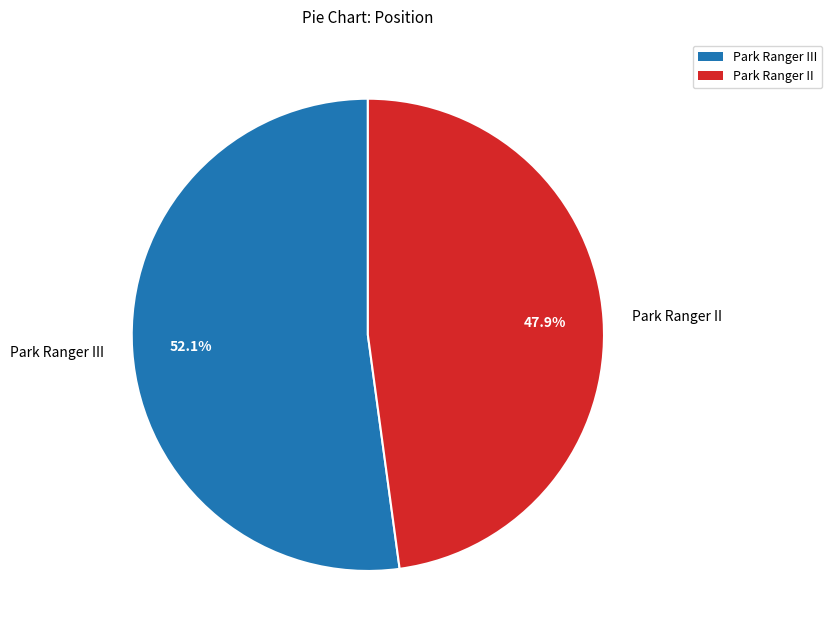

Which slice is the smallest?

Park Ranger II